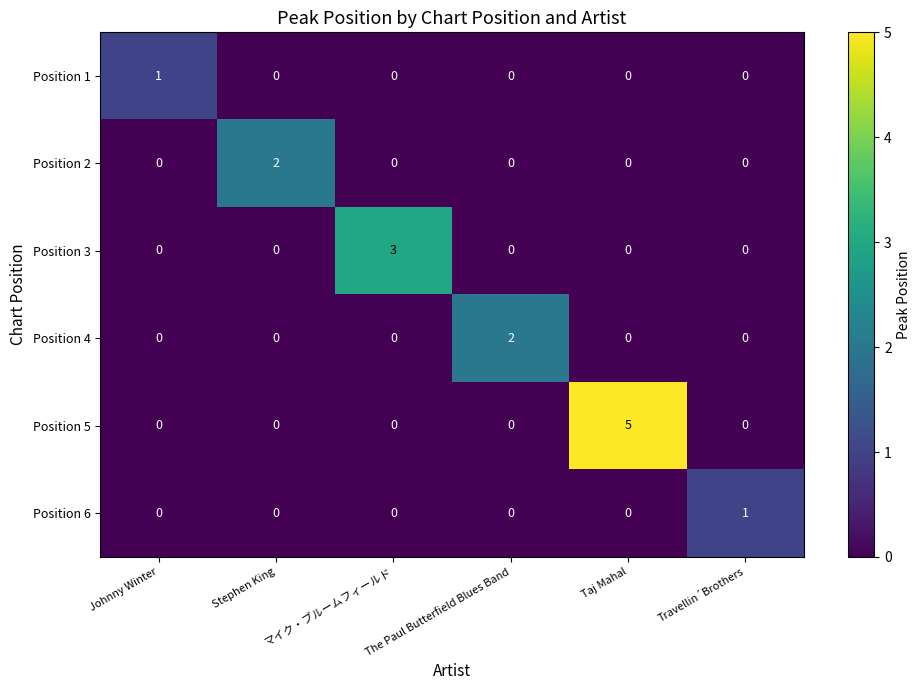

Which series has the largest range (max minus min)?

Position 5